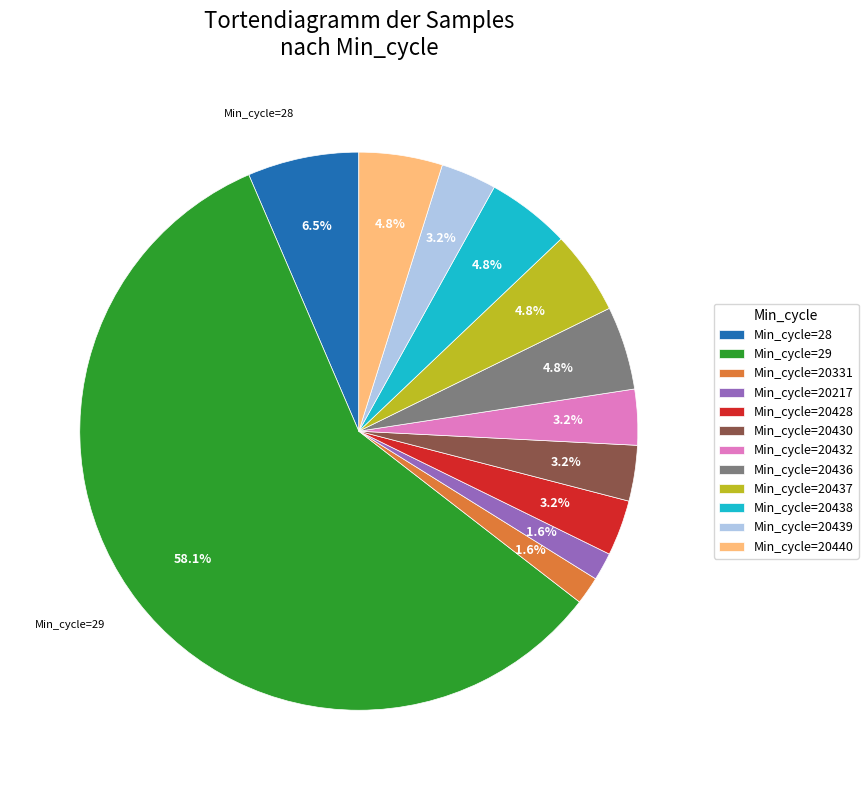

What is the ratio of the value at Min_cycle=20430 to the value at Min_cycle=20437?

0.7